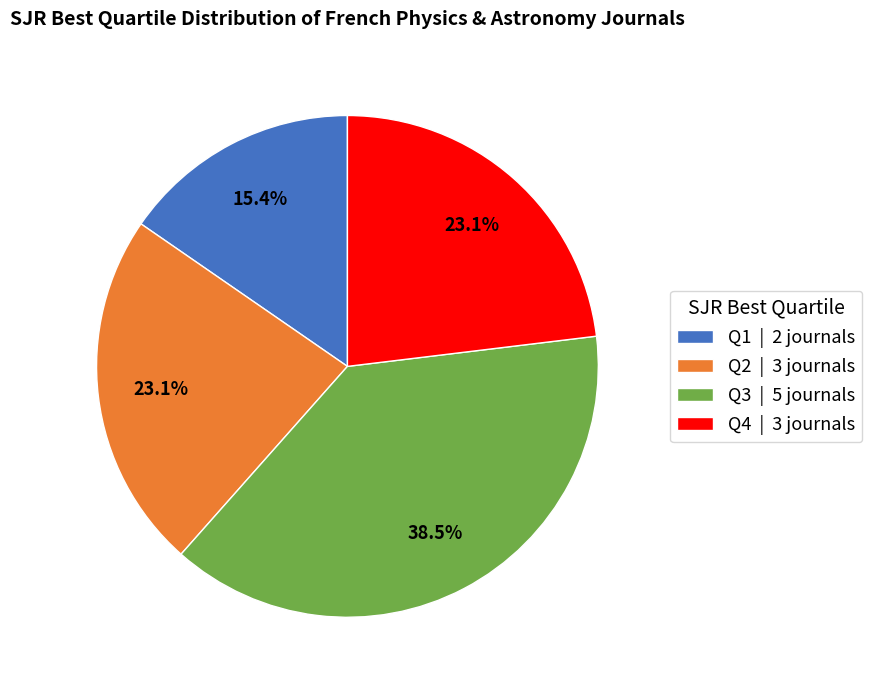

What percentage is NOT represented by Q2?

76.9%